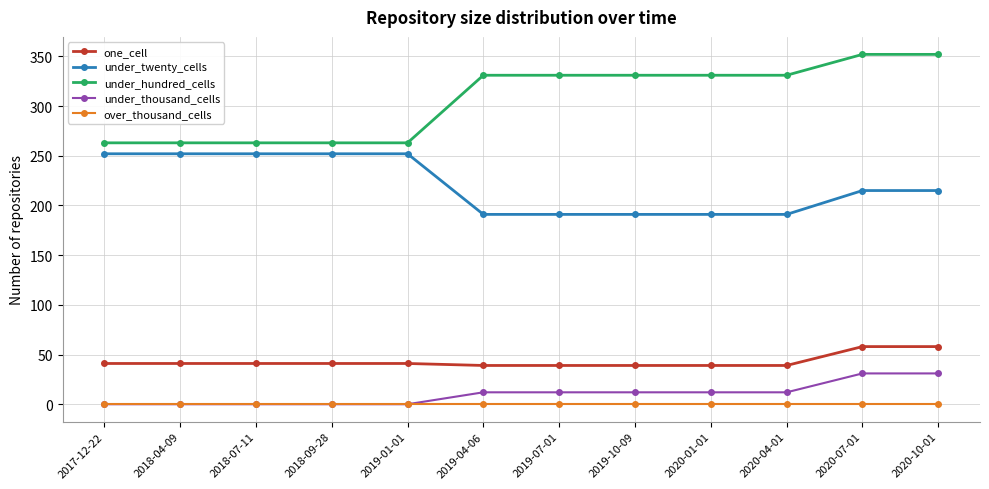

How many categories are shown in the chart?

12